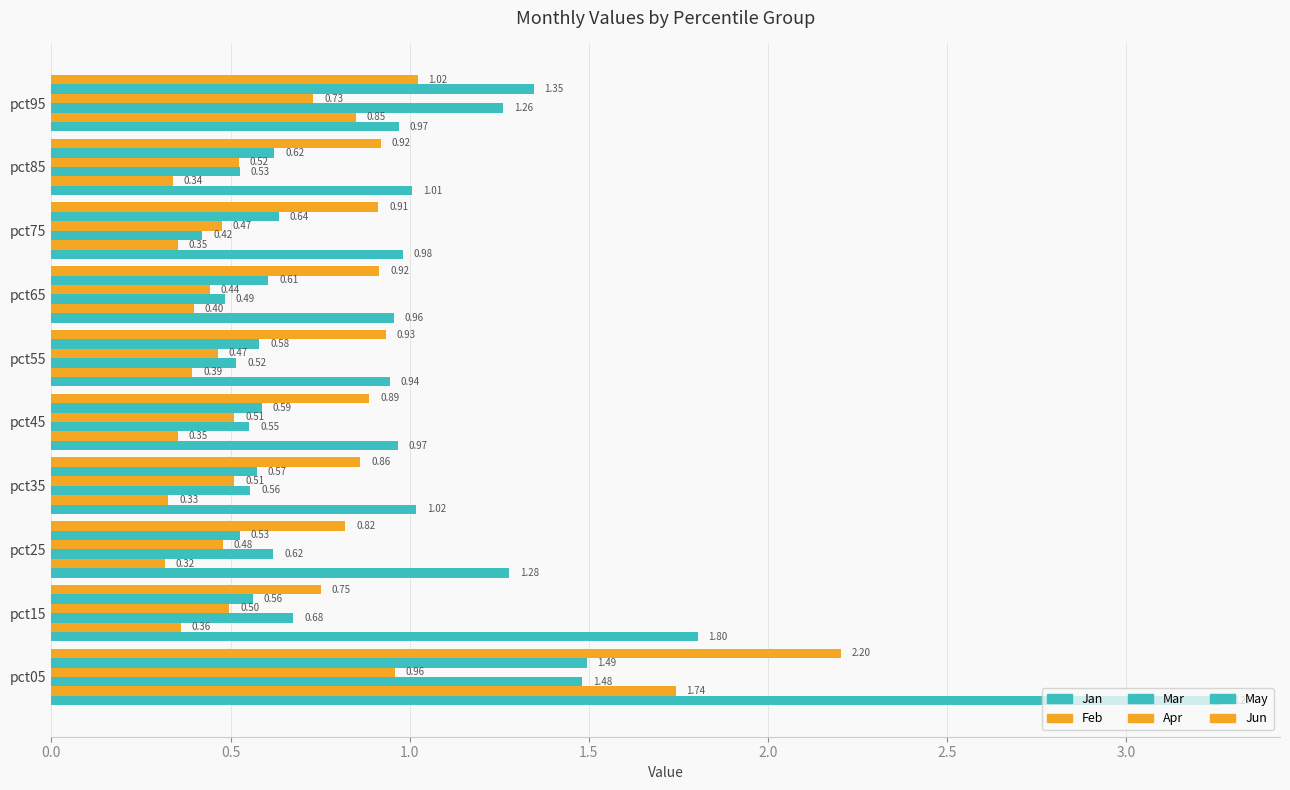

List the series in order of their peak value, lowest first.

Apr, Mar, May, Feb, Jun, Jan